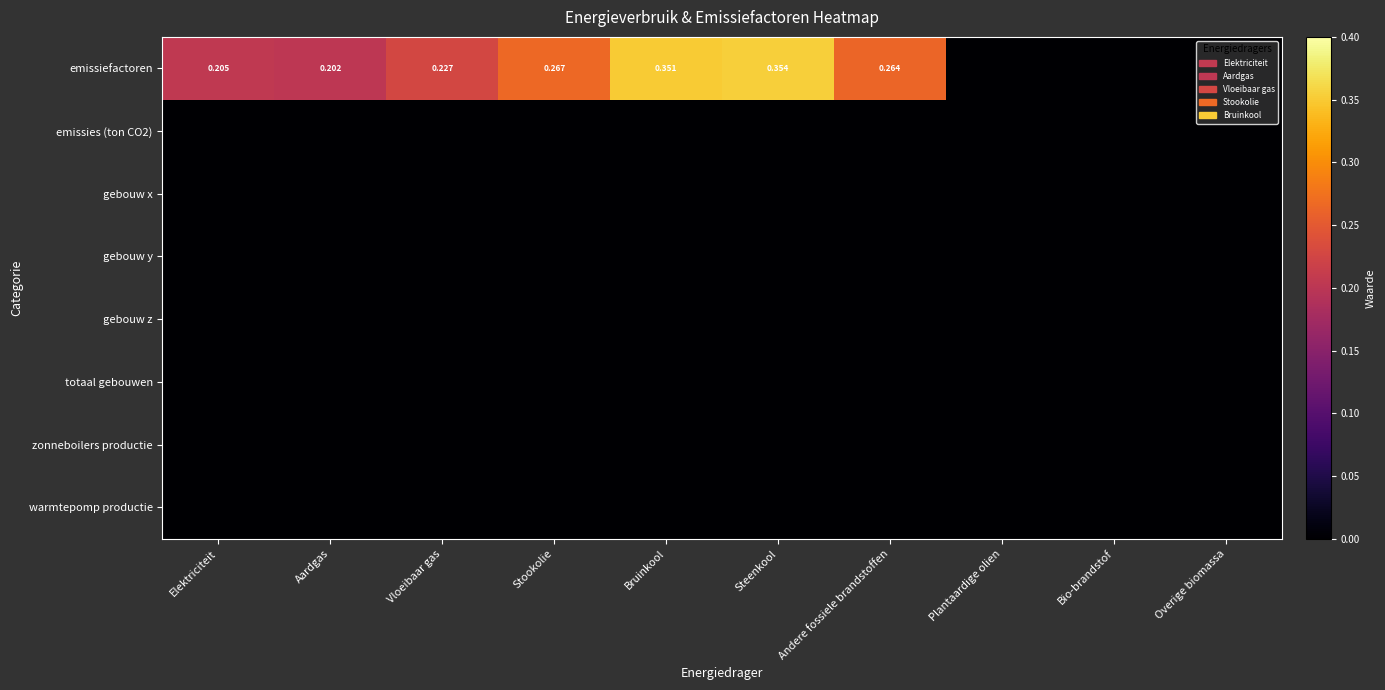

Rank the series at Bruinkool from highest to lowest value.

emissiefactoren, emissies (ton CO2), gebouw x, gebouw y, gebouw z, totaal gebouwen, zonneboilers productie, warmtepomp productie